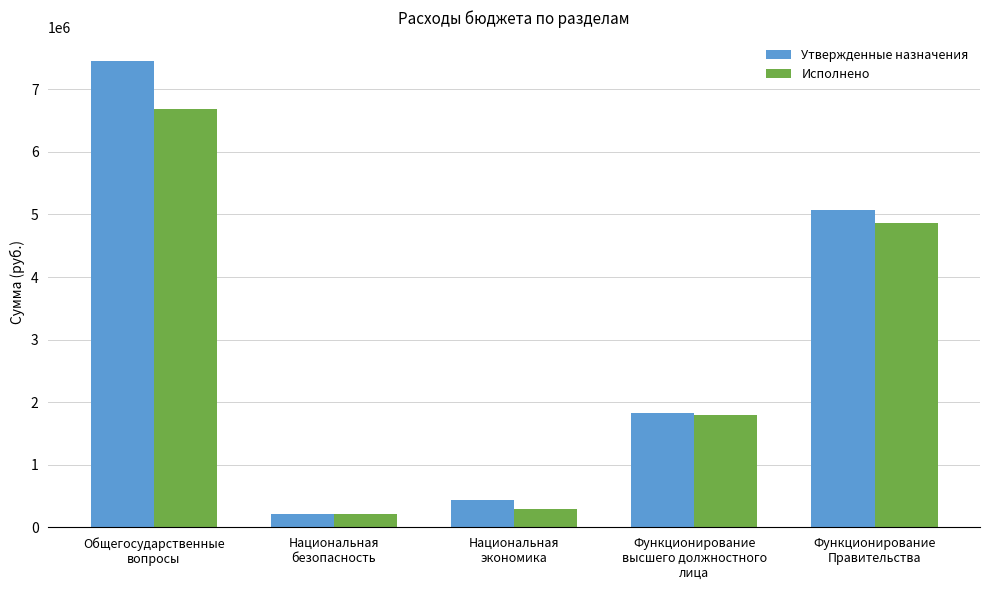

What are all the series names shown in the legend?

Утвержденные назначения, Исполнено